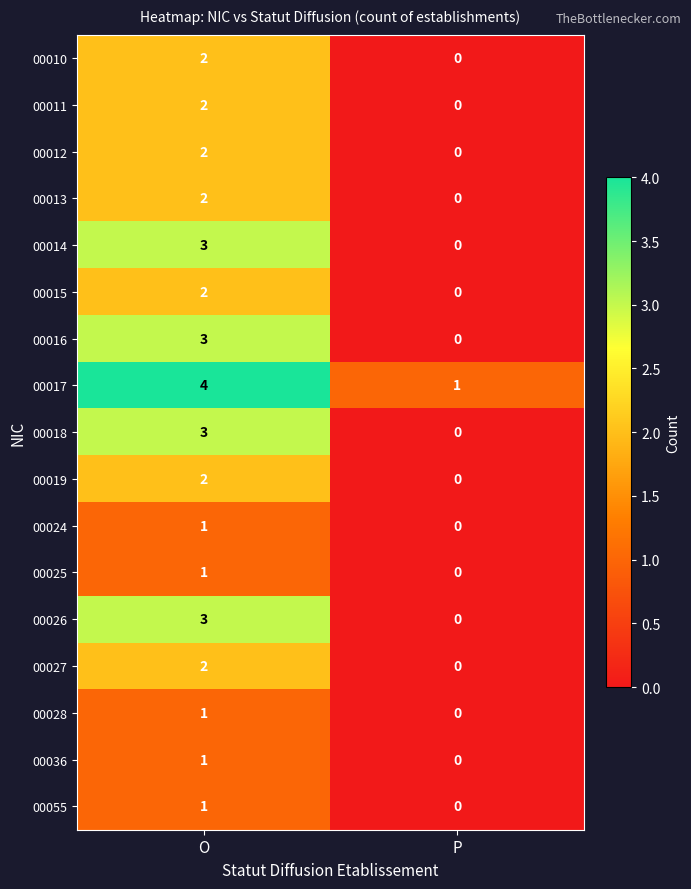

What is the difference between the highest and lowest values at O?

3